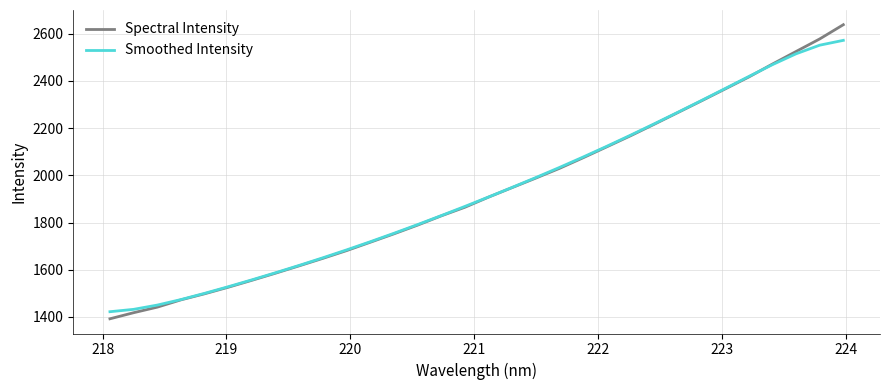

Does the chart have visible grid lines?

Yes